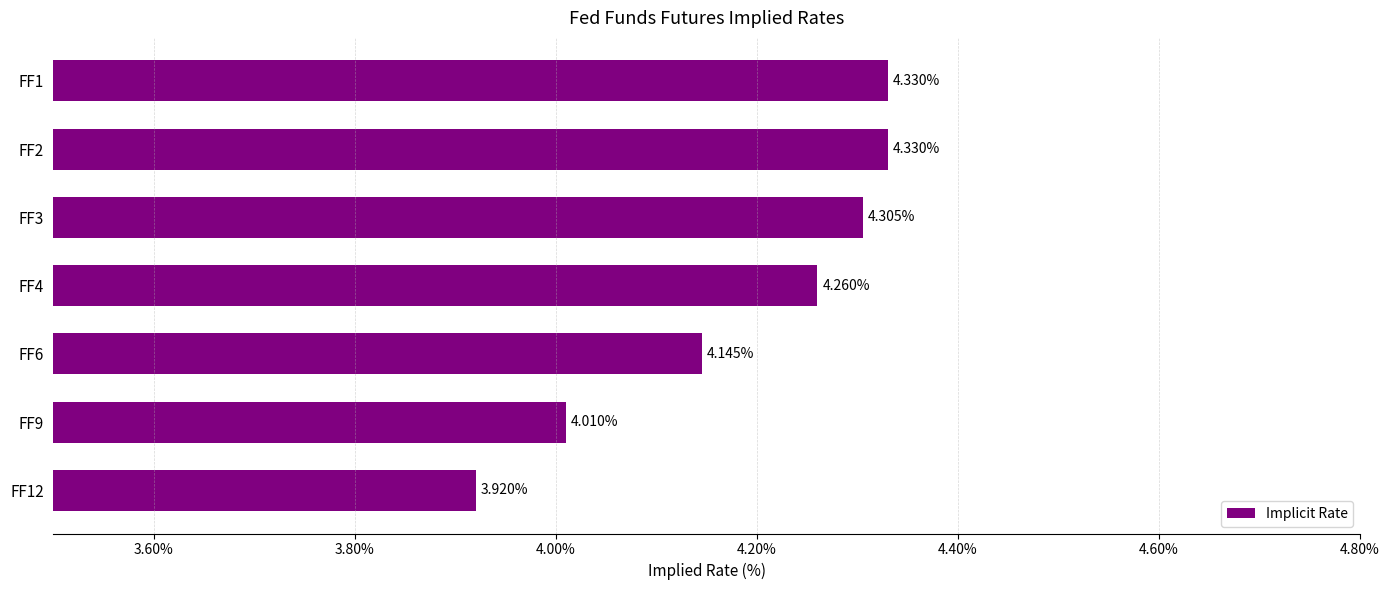

What is the sum of the values at FF2 and FF3?

8.6